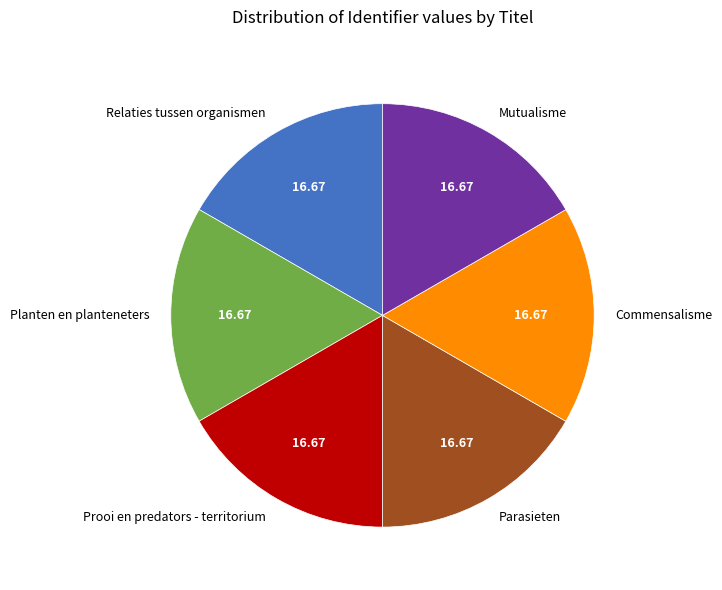

Does any single category account for the majority?

No